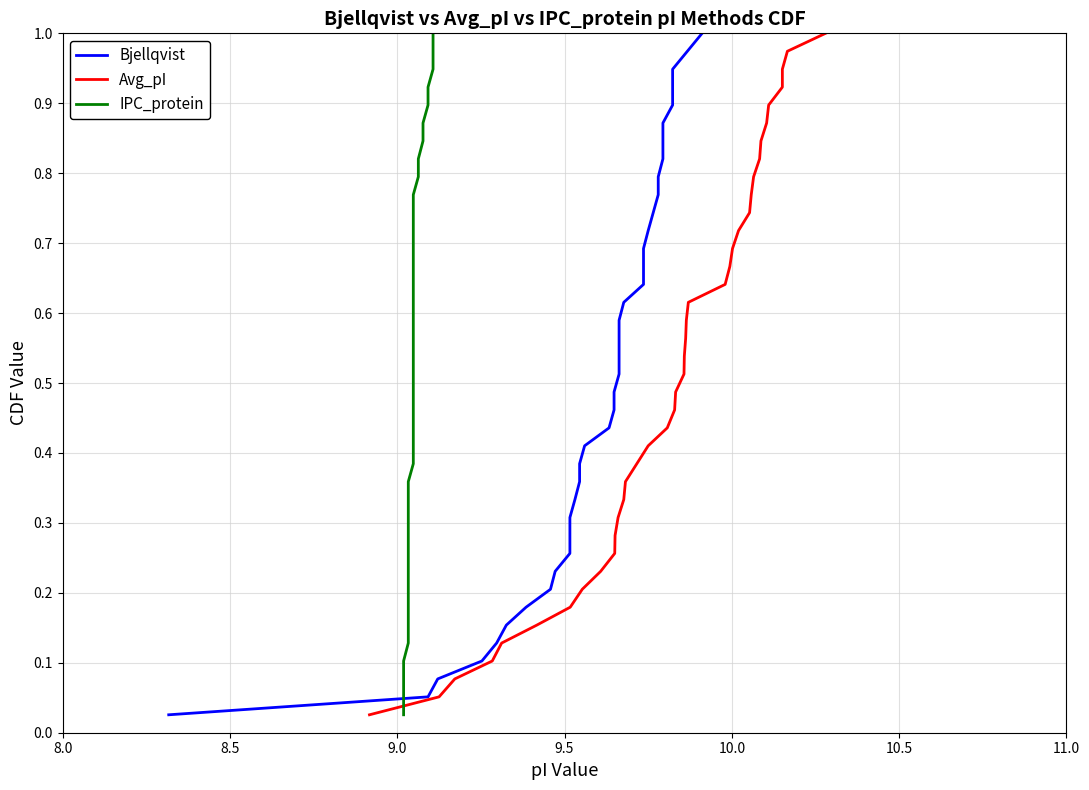

True or false: Avg_pI and Bjellqvist intersect in this chart.

False